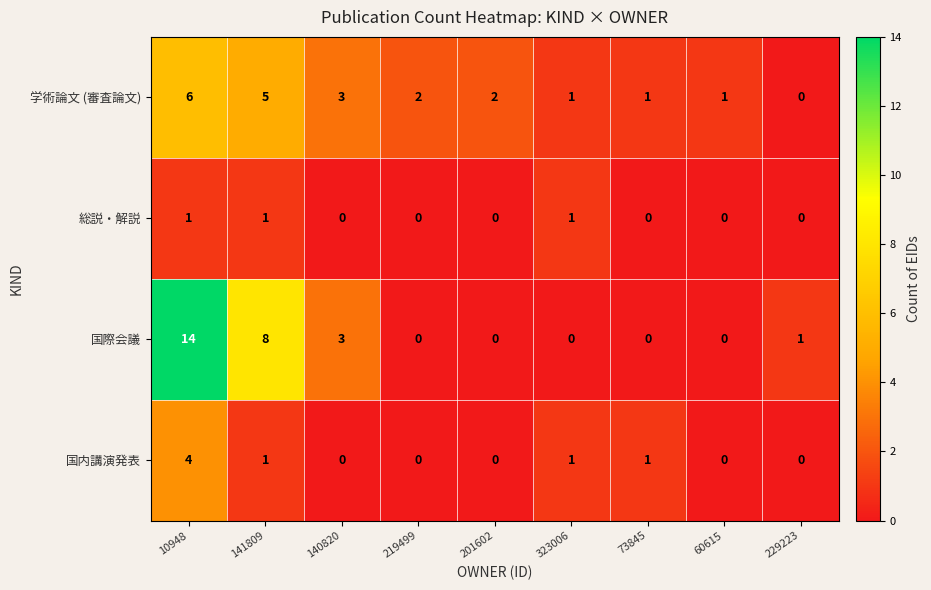

How many series are shown in this chart?

4